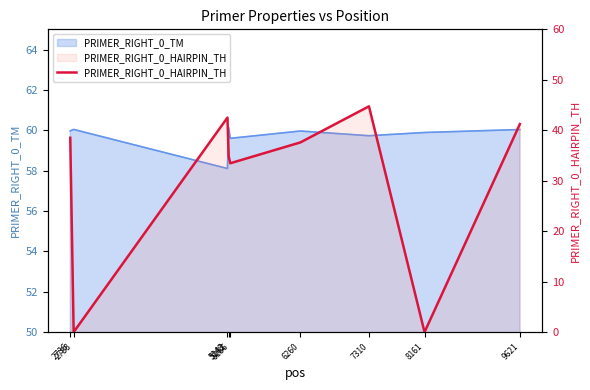

What is the difference between the values at 9621 and 6260?

3.6